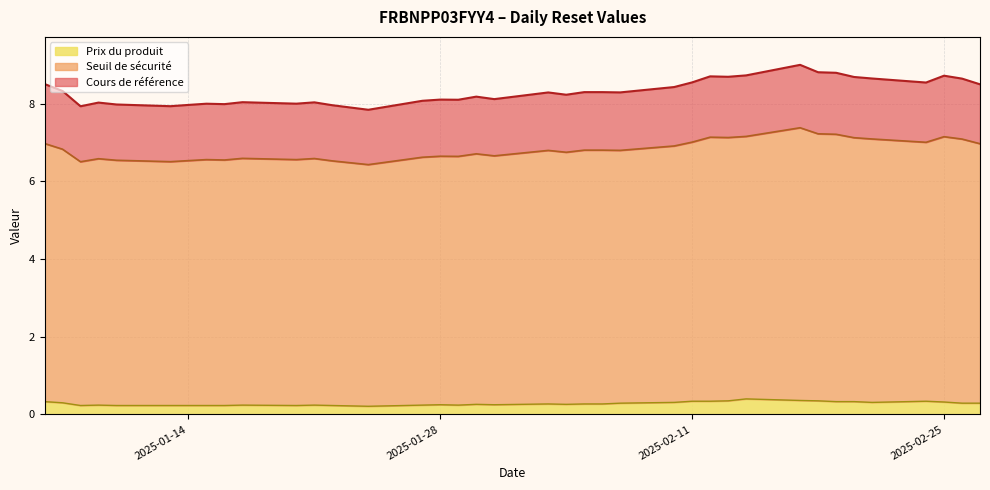

What is the highest value of the Prix du produit series?

0.4